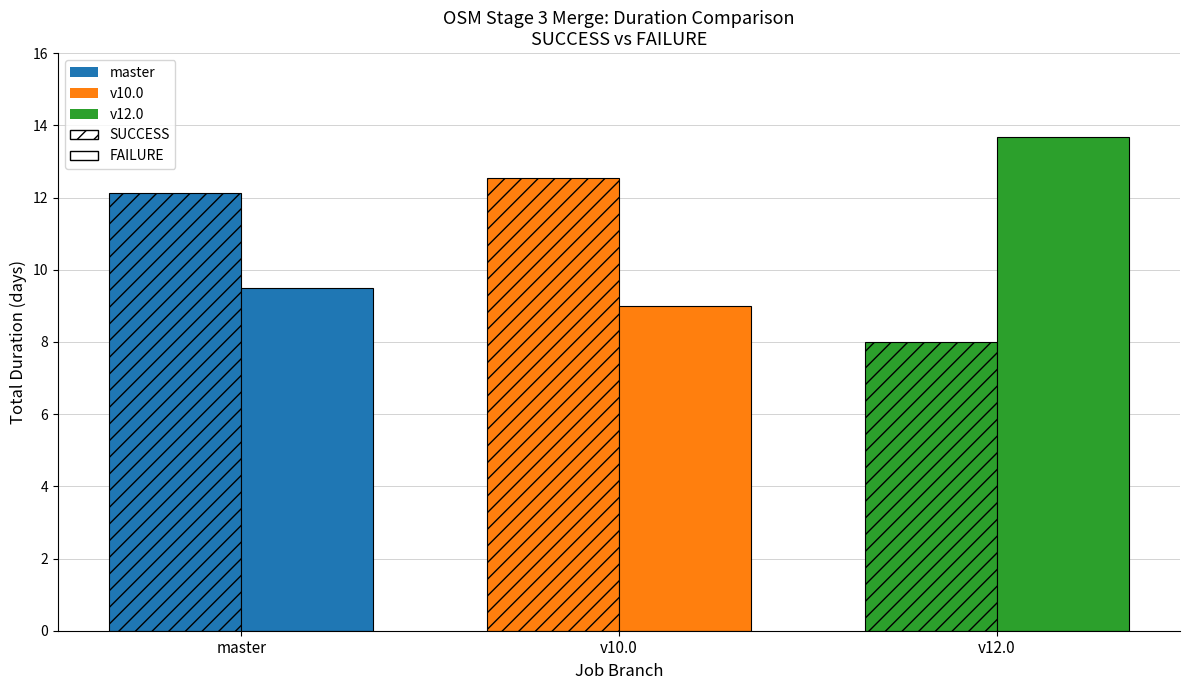

How many distinct data groups are displayed?

2